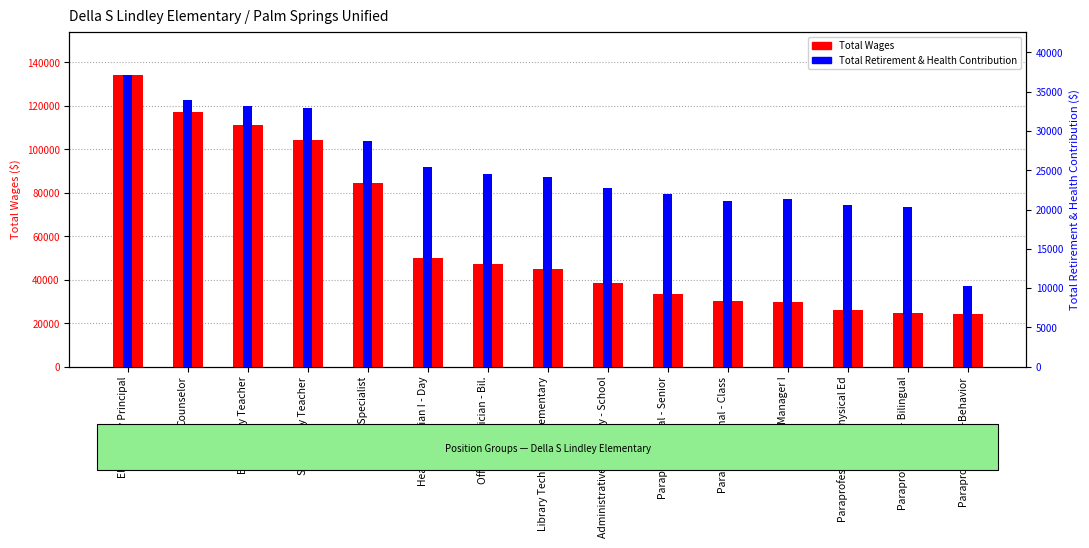

At Paraprofessional-Behavior, list the series in order from smallest to largest.

Total Retirement & Health Contribution, Total Wages